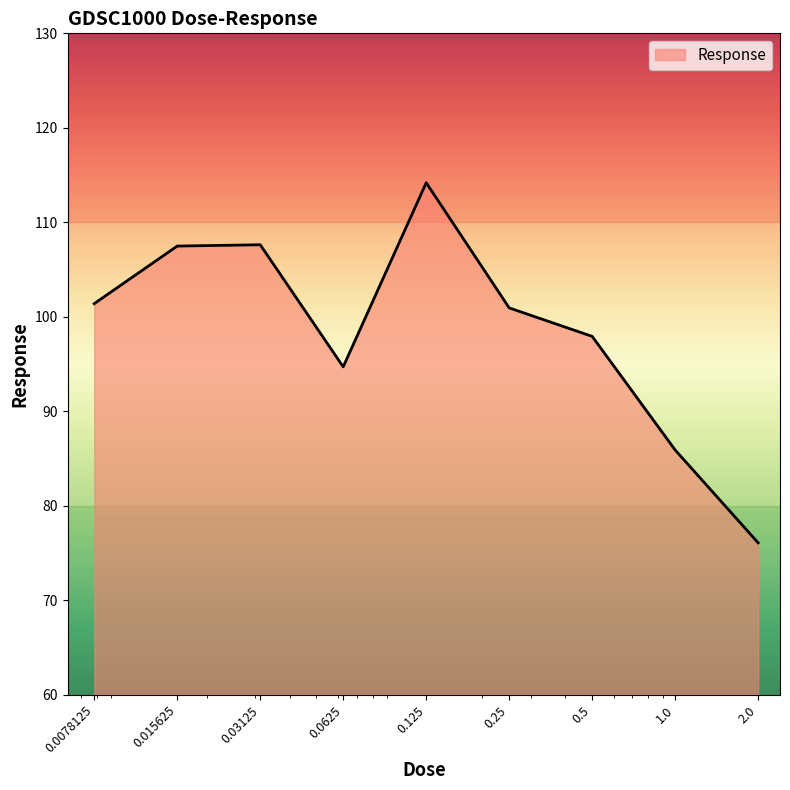

What is the greatest value displayed?

114.2